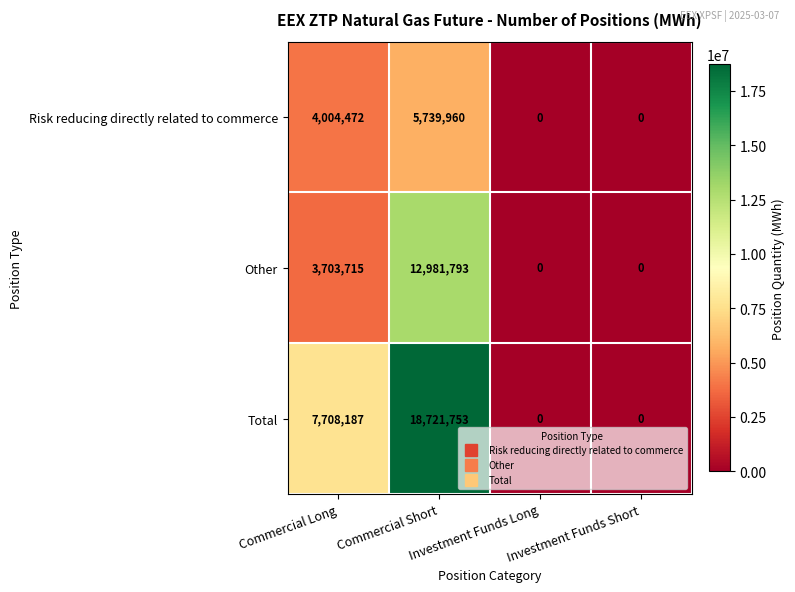

Which series has the widest spread of values?

Total